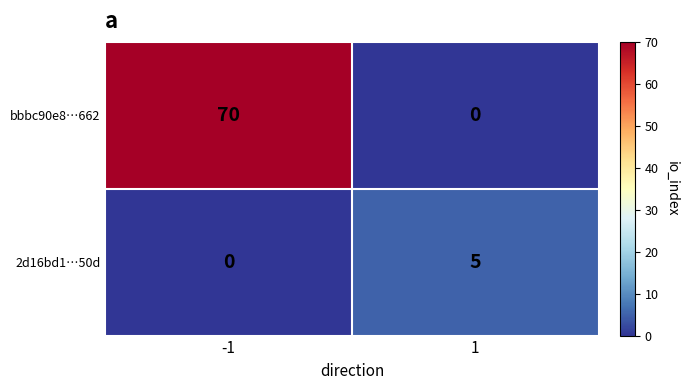

The 2d16bd1…50d series shows 5 at 1. True or false?

True